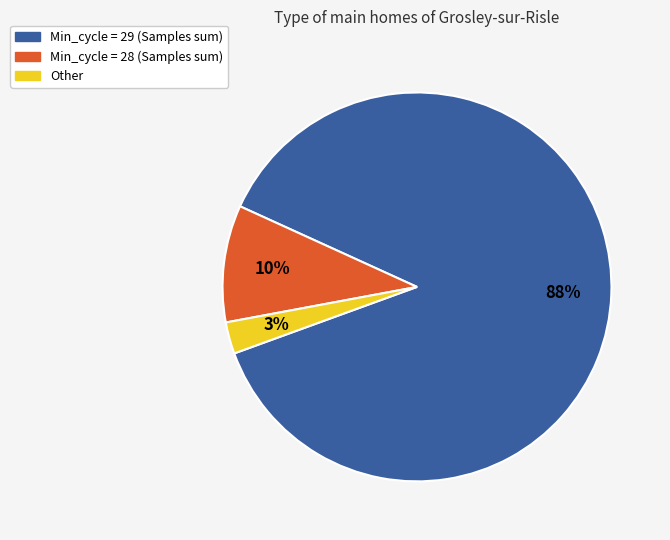

To the nearest percent, what is the average slice percentage?

33%